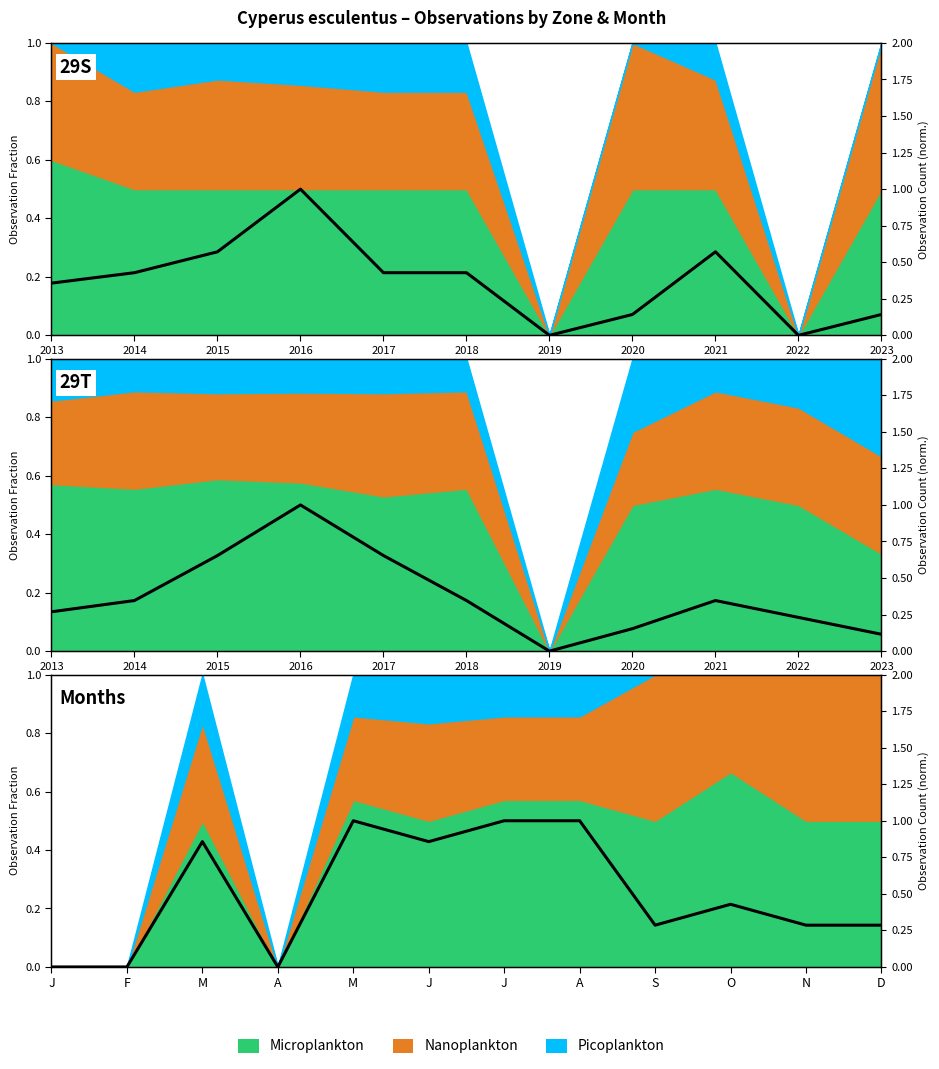

How many interior local valleys (lower than both neighbors) does the data have?

3